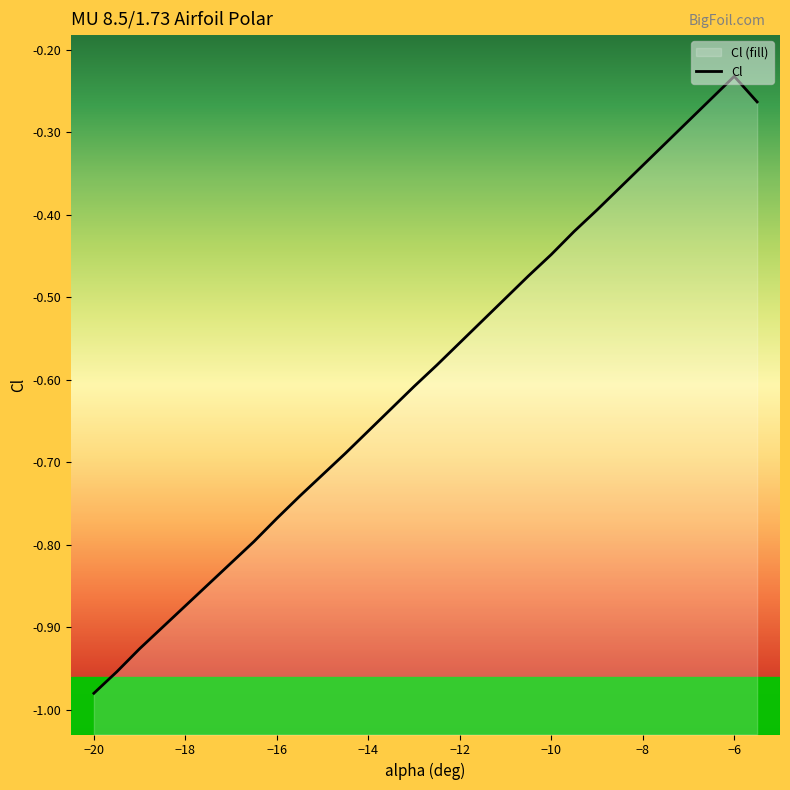

How many lines are shown in the chart?

1